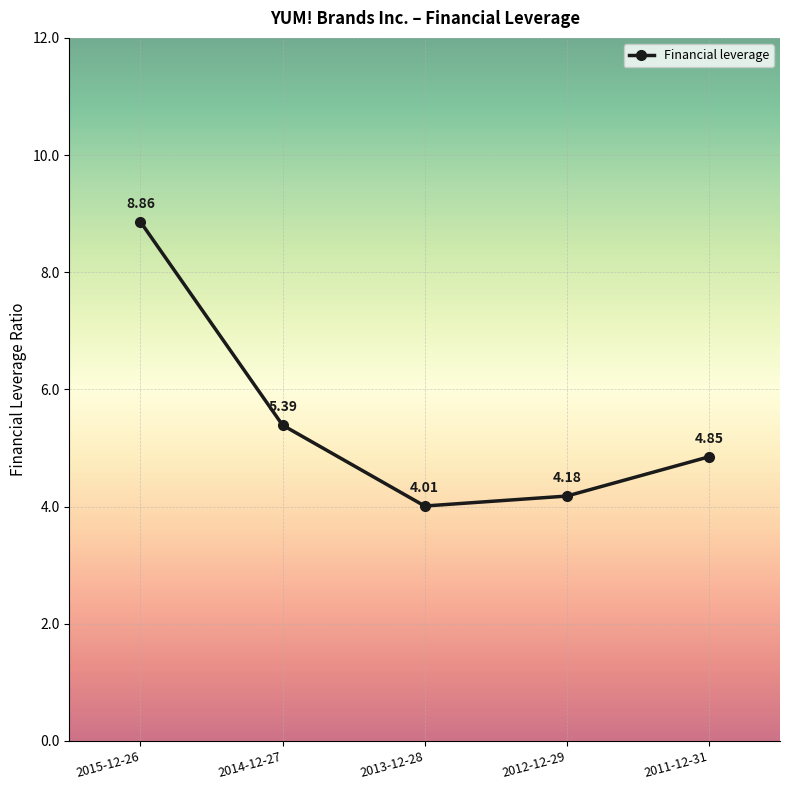

List the labels in order of value, smallest first.

2013-12-28, 2012-12-29, 2011-12-31, 2014-12-27, 2015-12-26